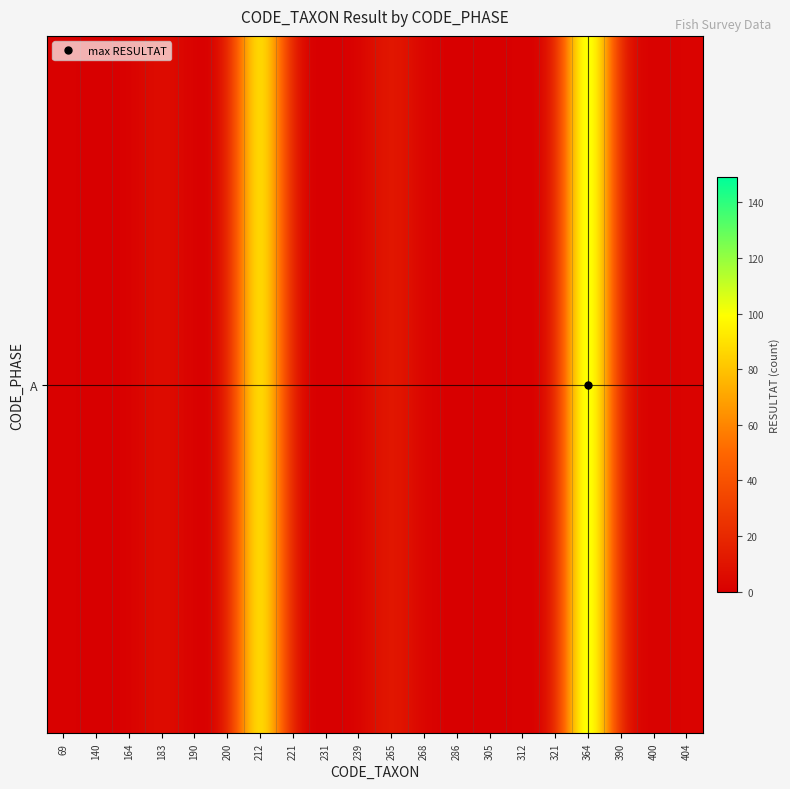

What is the difference between the values at 221 and 268?

1